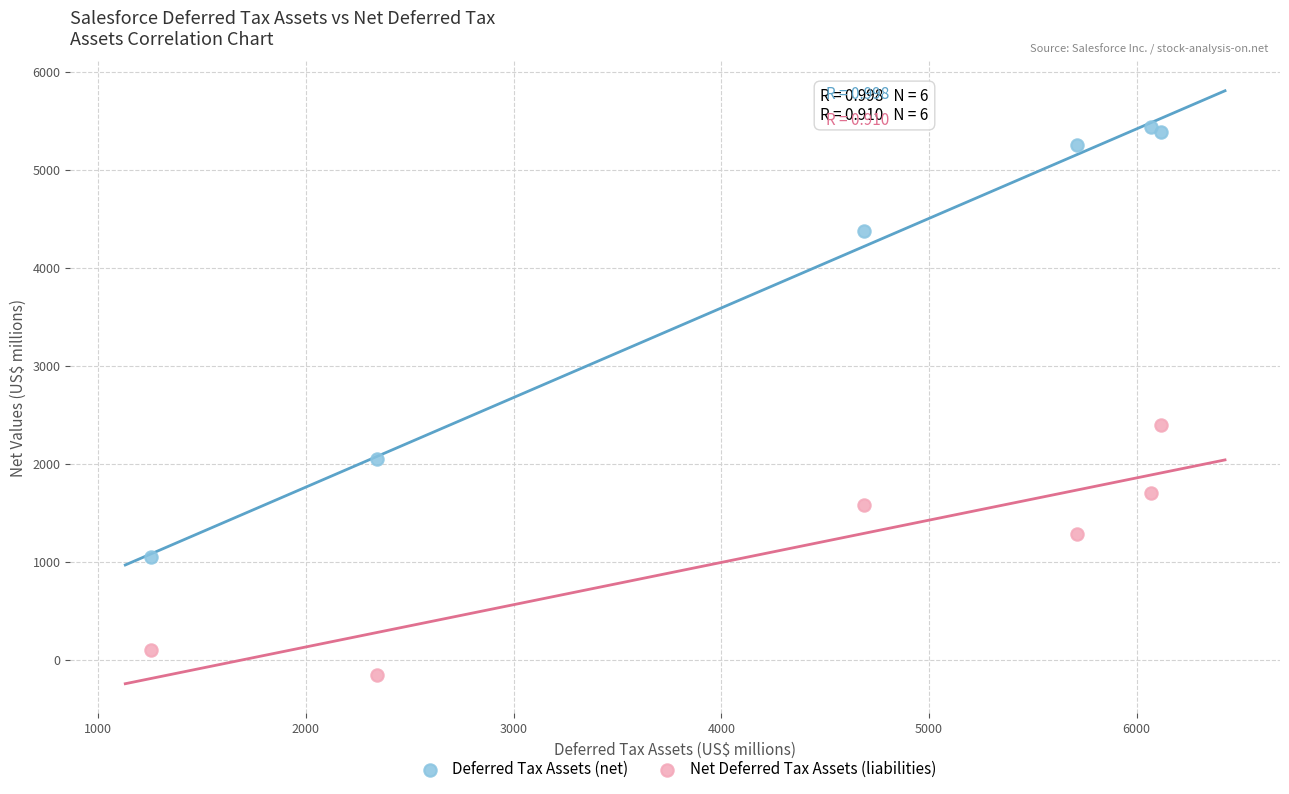

Which series reaches the maximum Y coordinate?

Deferred Tax Assets (net)